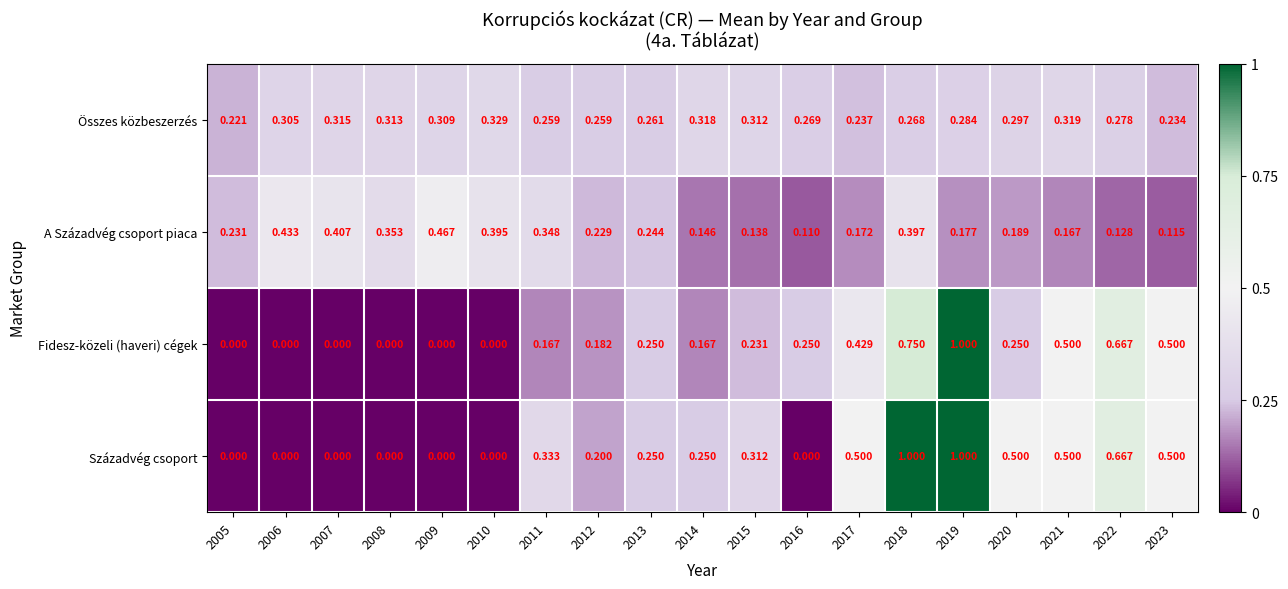

Rank the series at 2017 from lowest to highest value.

A Századvég csoport piaca, Összes közbeszerzés, Fidesz-közeli (haveri) cégek, Századvég csoport